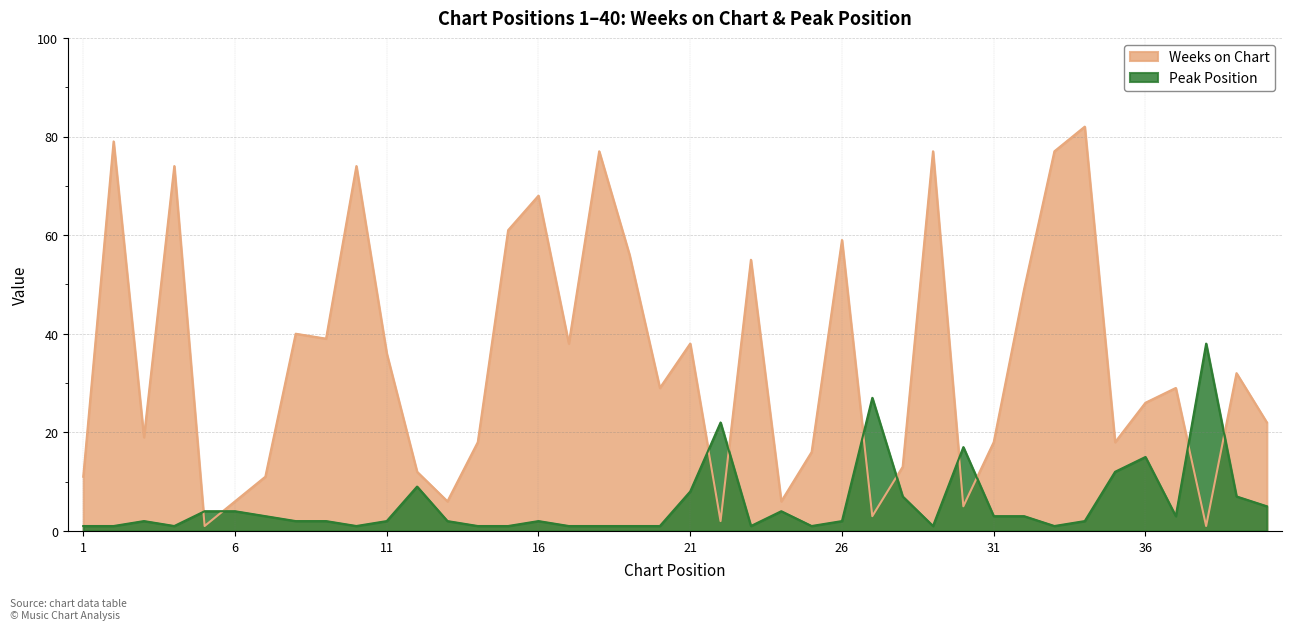

Which series has the largest range (max minus min)?

Weeks on Chart